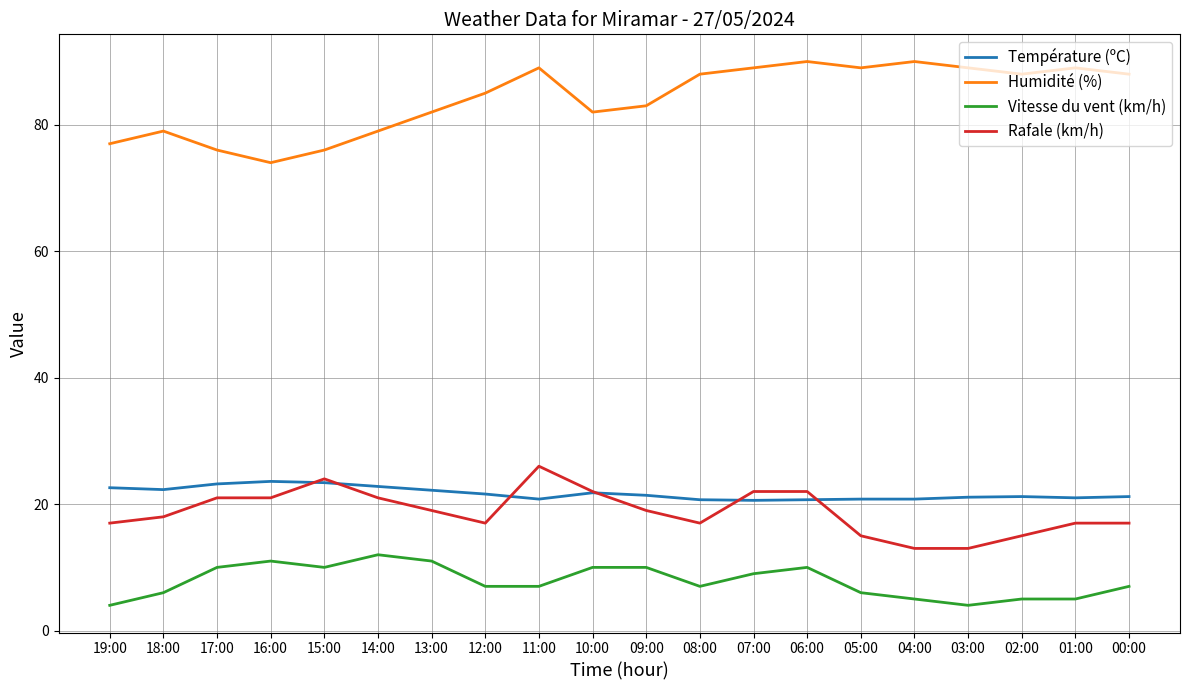

What position from the left is 02:00?

18